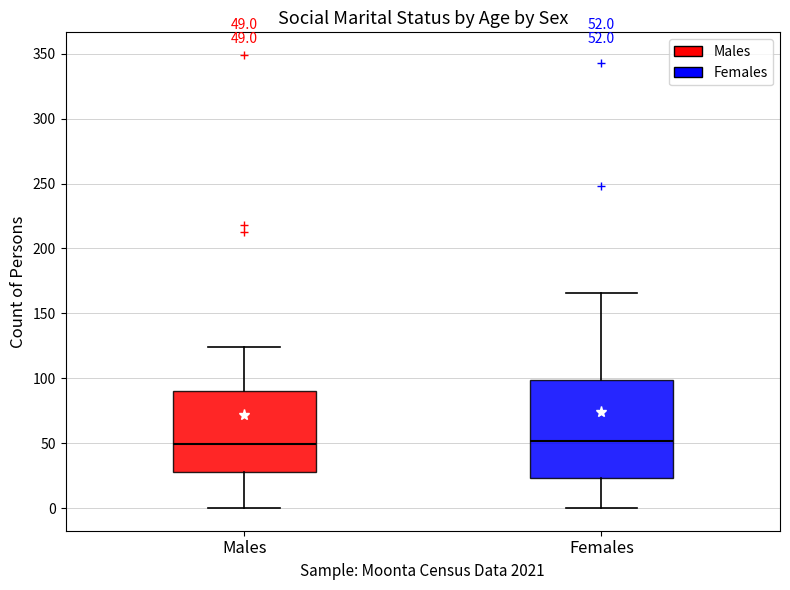

Which box is the tallest, from its lower edge to its upper edge?

Females